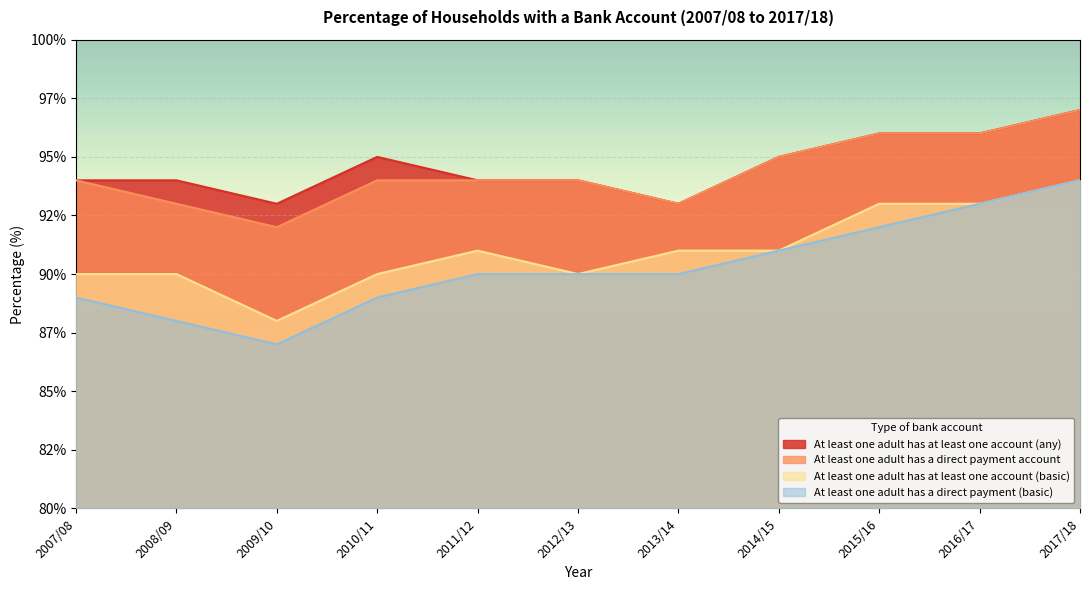

List the labels in order of At least one adult has at least one account (basic) value, largest first.

2017/18, 2015/16, 2016/17, 2011/12, 2013/14, 2014/15, 2007/08, 2008/09, 2010/11, 2012/13, 2009/10